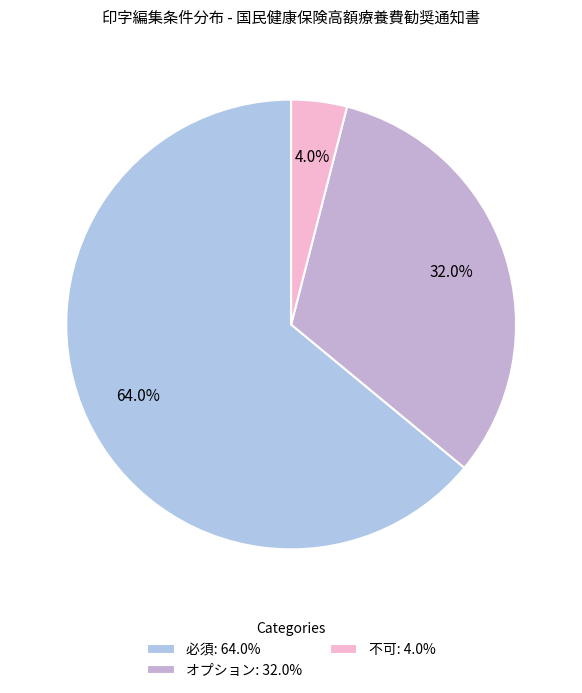

True or false: オプション accounts for 32% of the total.

True